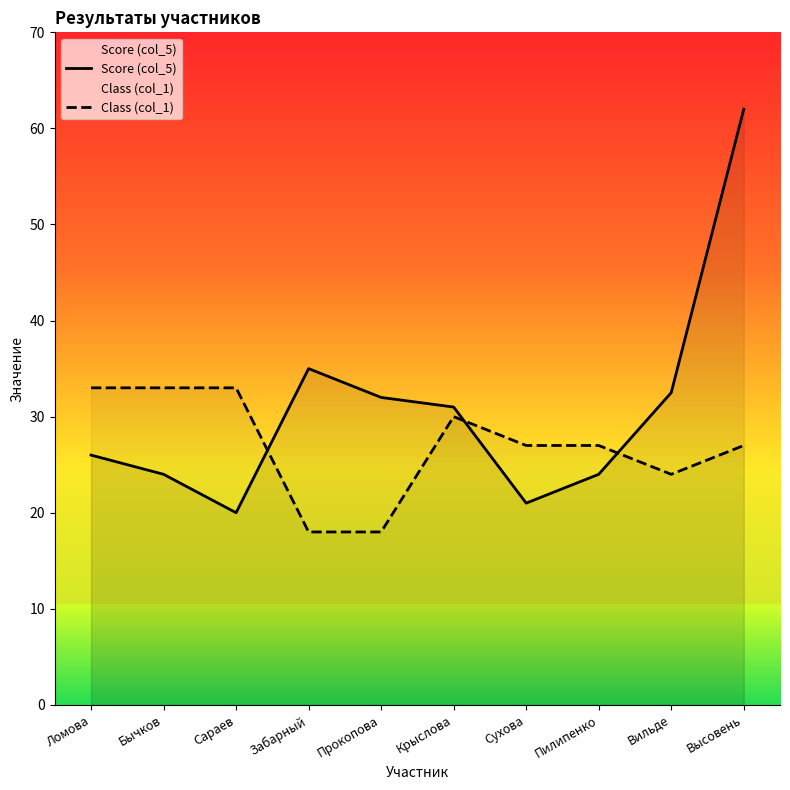

Count the number of categories in the chart.

10